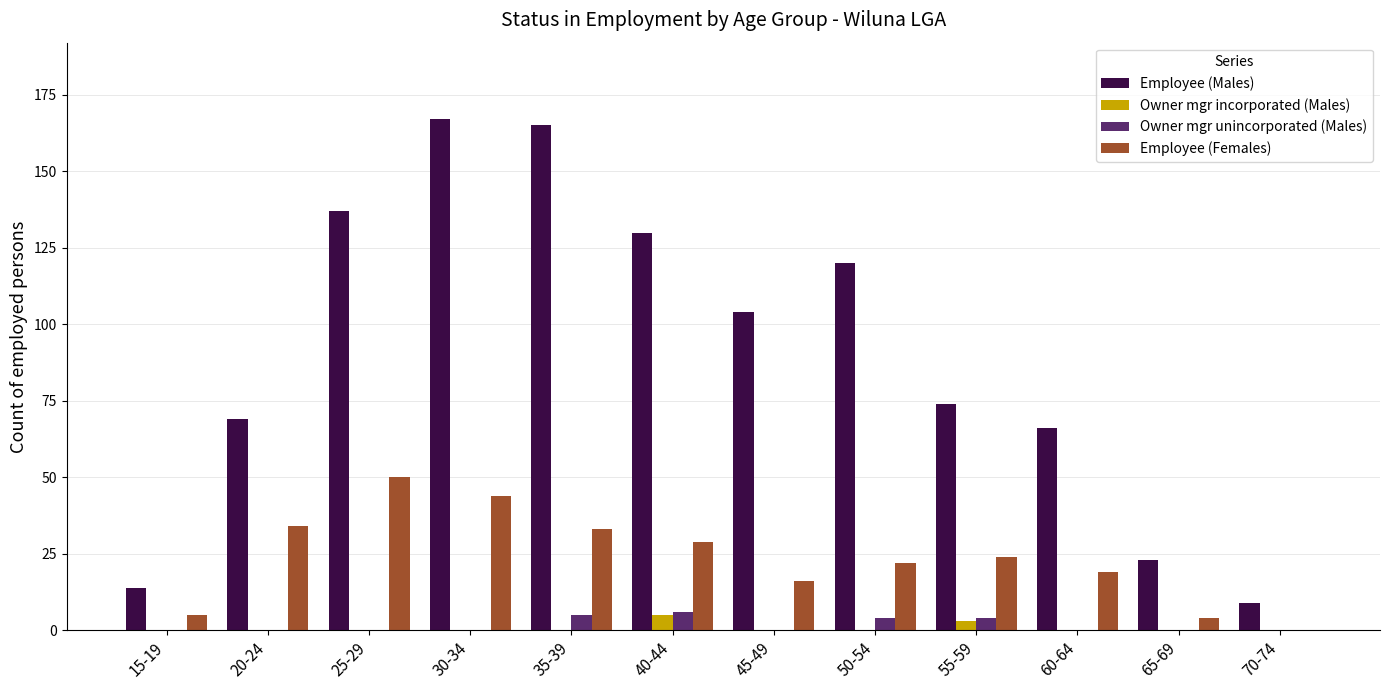

The value of Employee (Females) at 55-59 is 17. True or false?

False